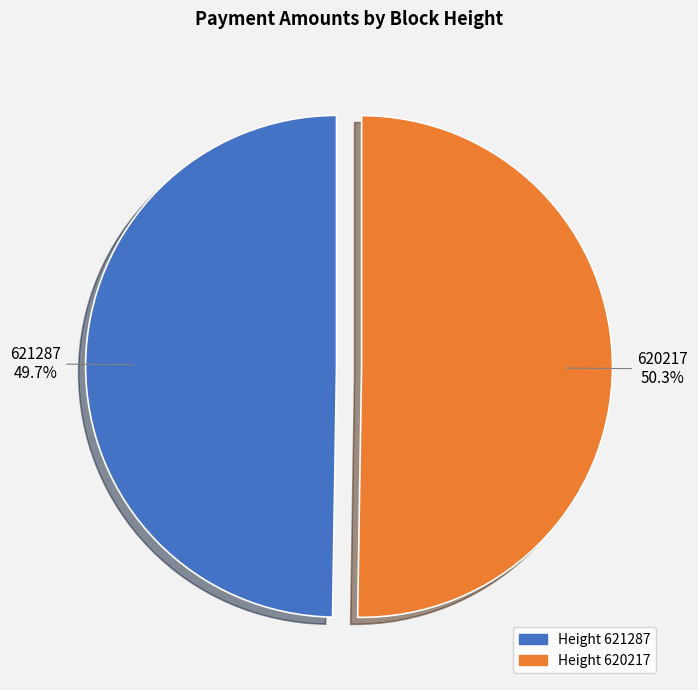

Is there a majority slice in this chart?

Yes